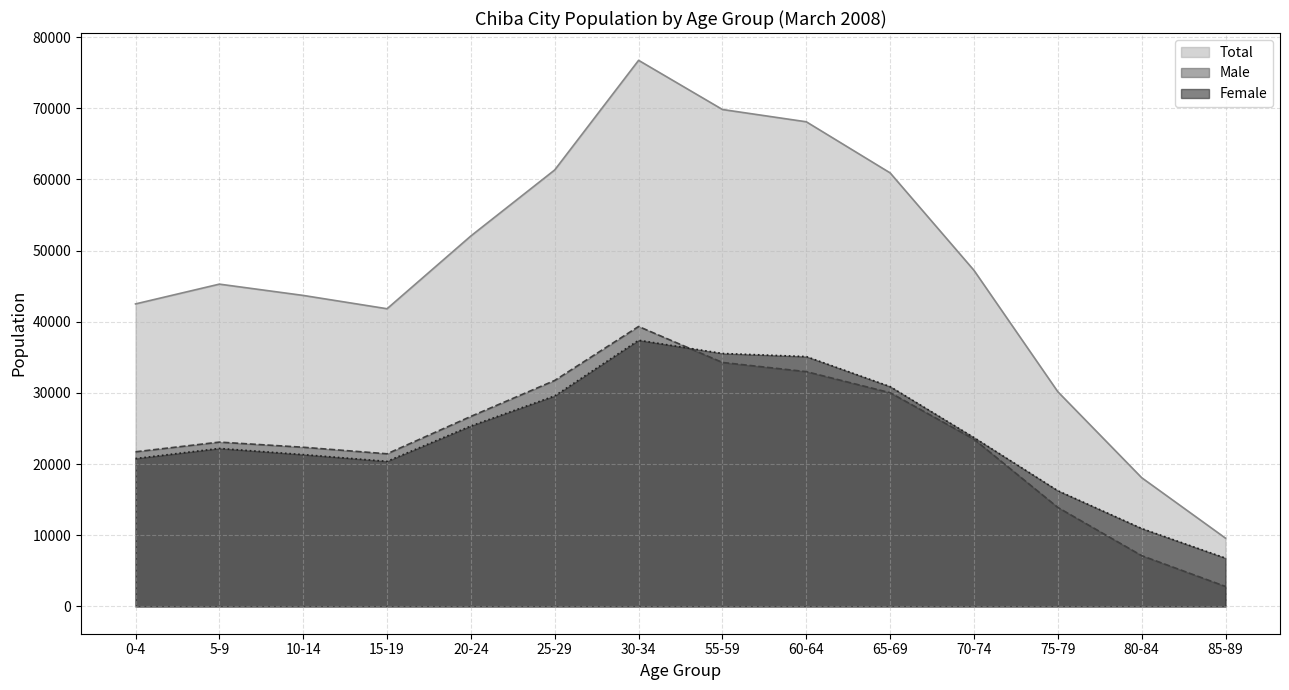

Read the Total value at 70-74, to the nearest 50.

47250